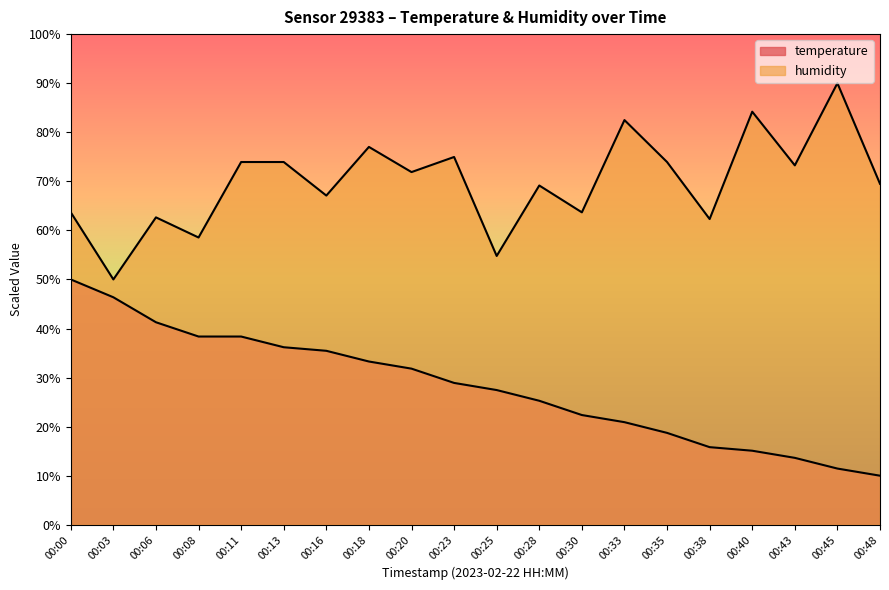

What are all the series names shown in the legend?

temperature, humidity